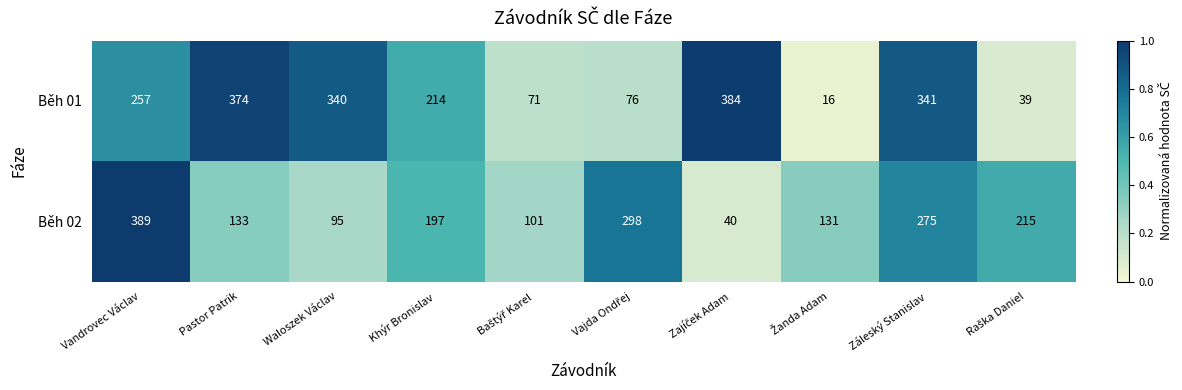

The Běh 01 series shows 374 at Pastor Patrik. True or false?

True